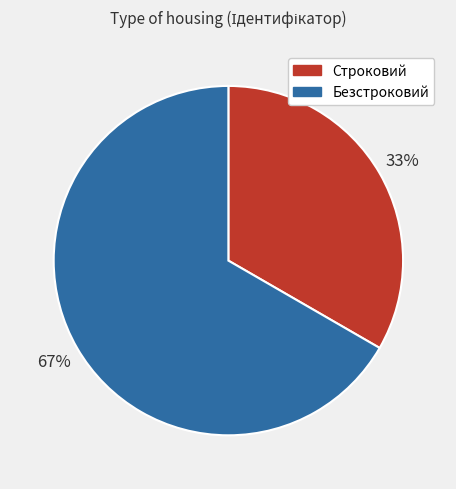

Between Безстроковий and Строковий, which is larger?

Безстроковий